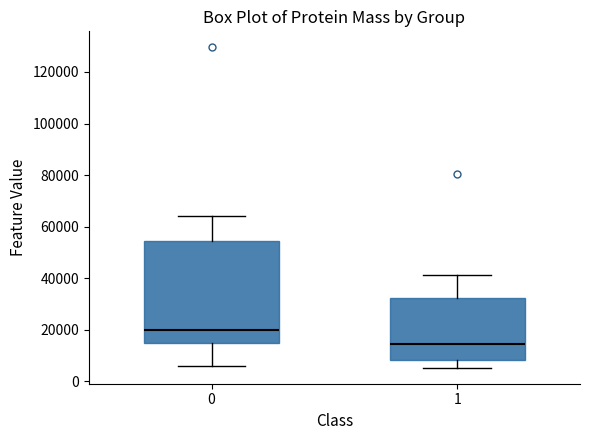

Which box's median line is the highest?

0